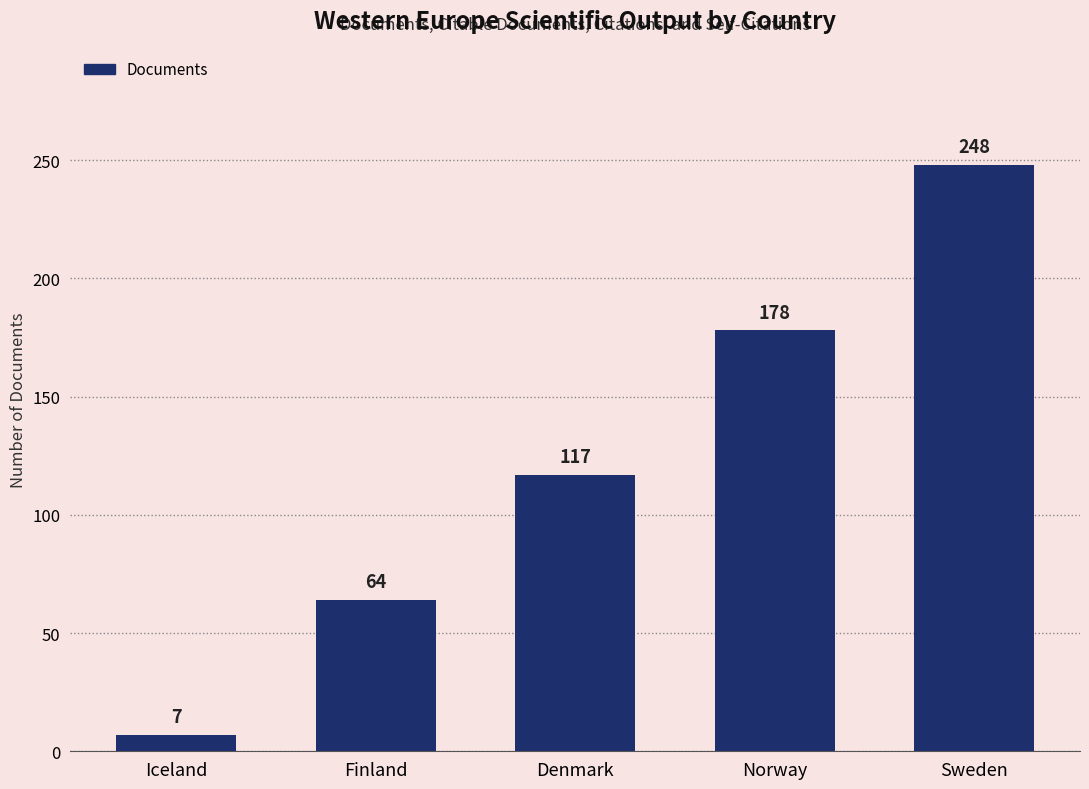

Are the bars horizontal?

No